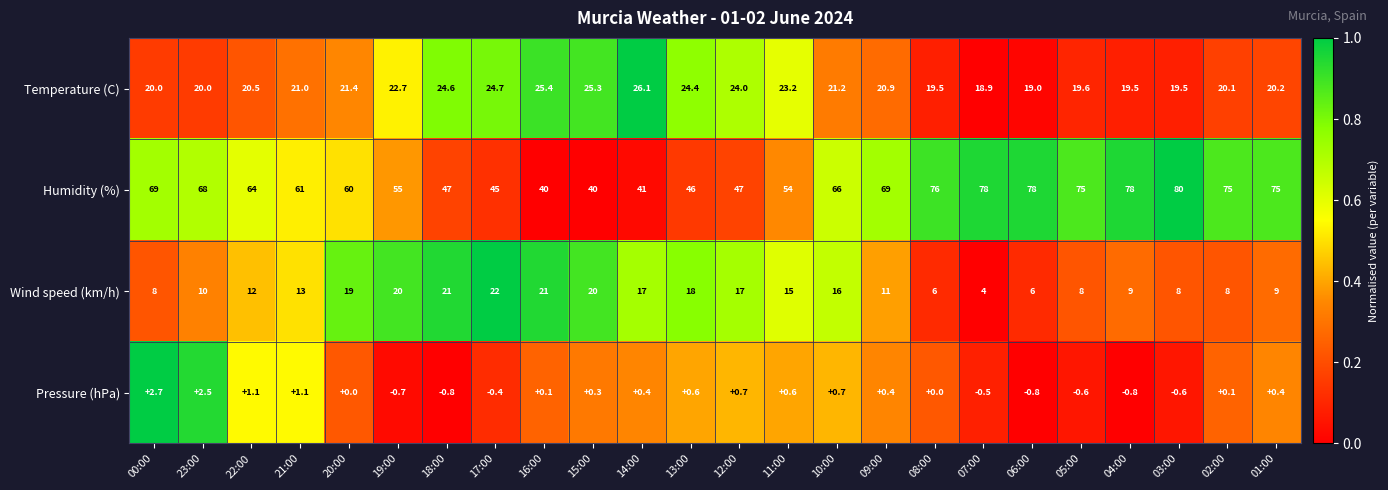

What is the maximum value for Wind speed (km/h)?

22.0